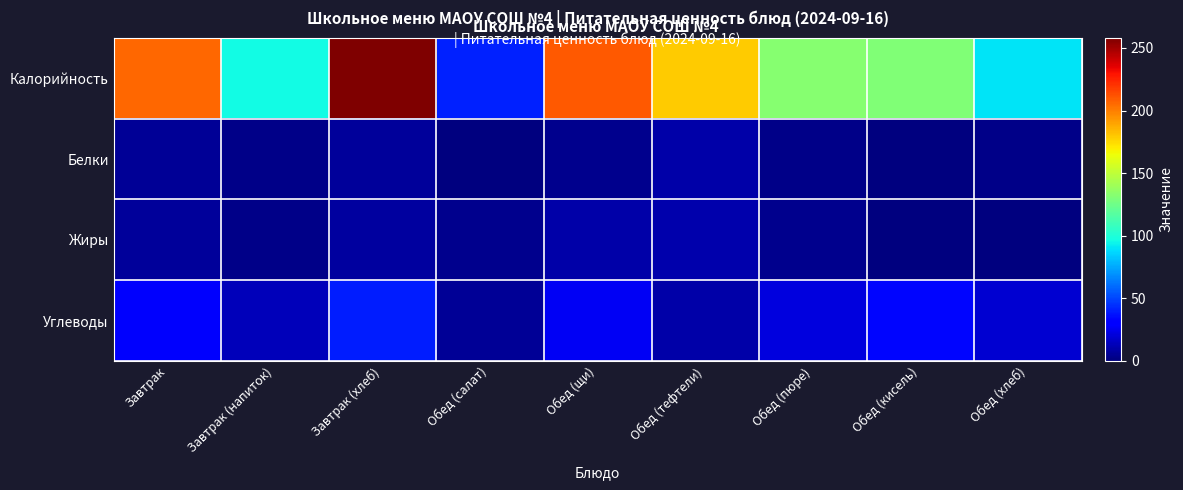

What is the greatest value displayed?

258